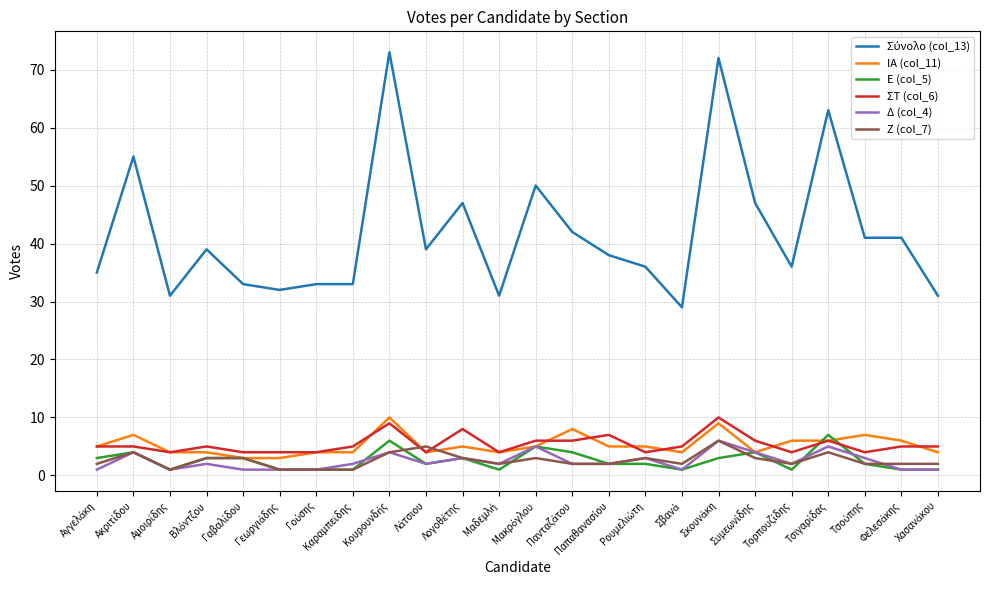

What is the greatest value displayed?

73